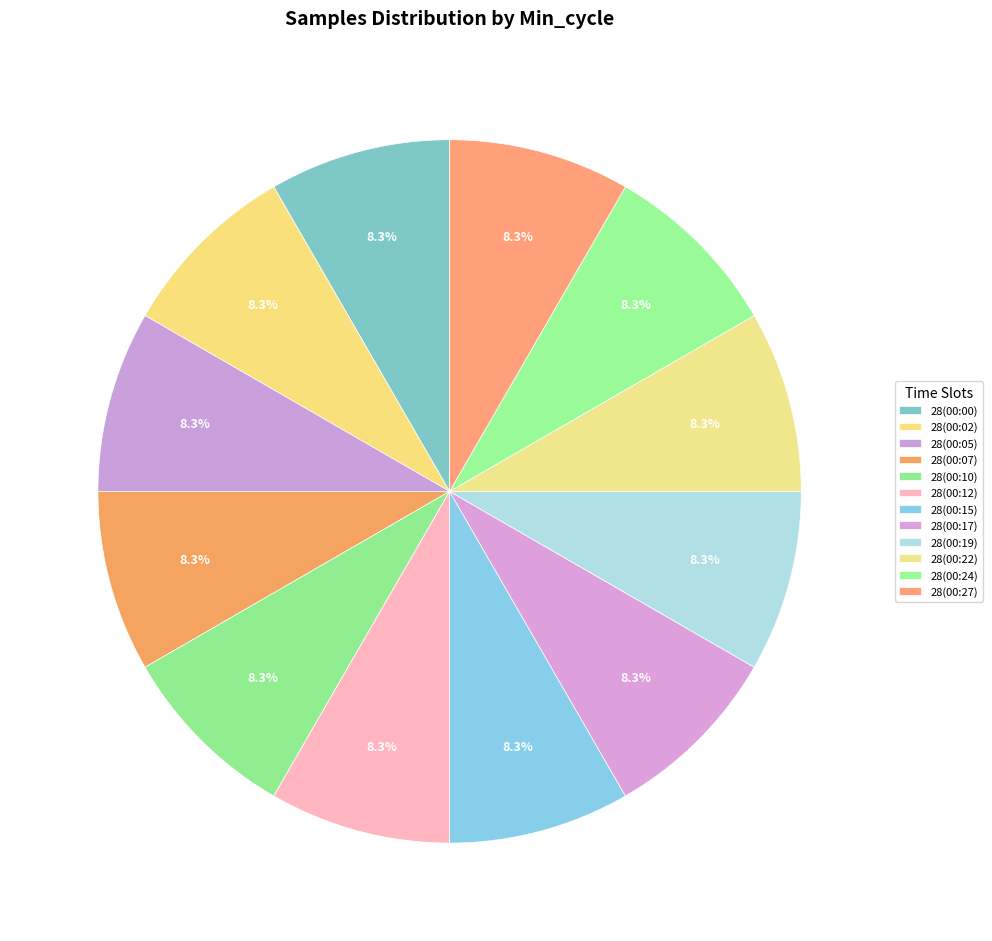

Is there a majority slice in this chart?

No